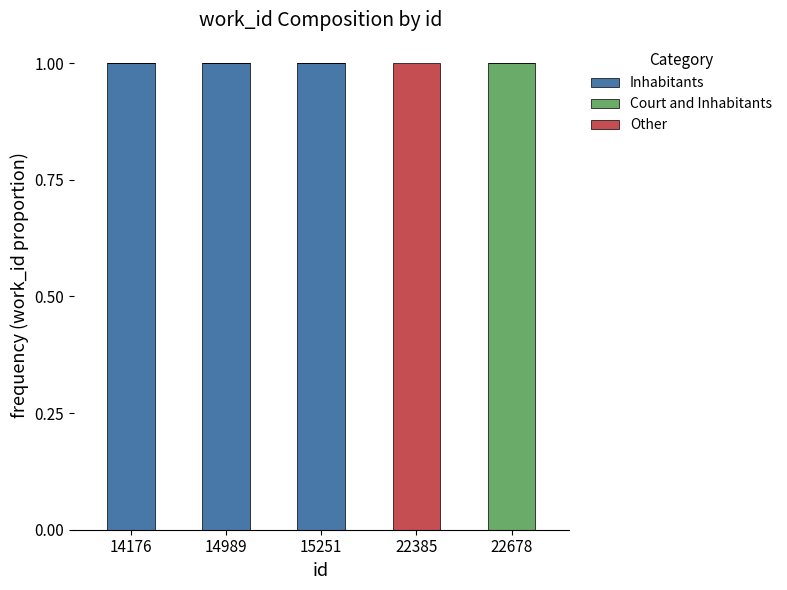

The value of Inhabitants at 22678 is 0. True or false?

True